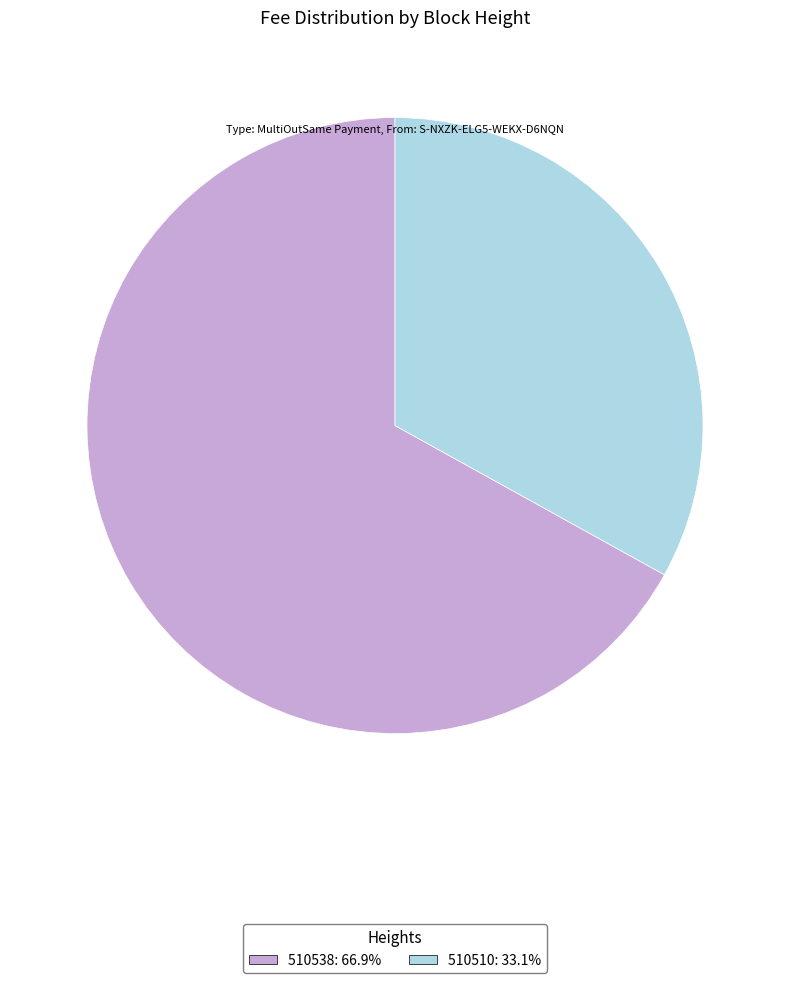

Which slice is the smallest?

510510